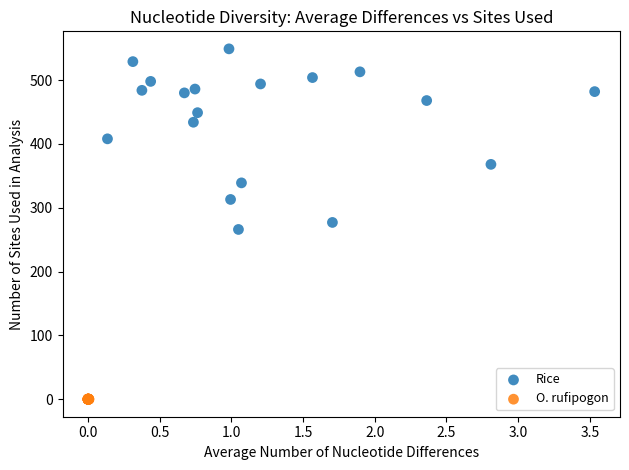

Which series has the largest Y range (max minus min)?

Rice